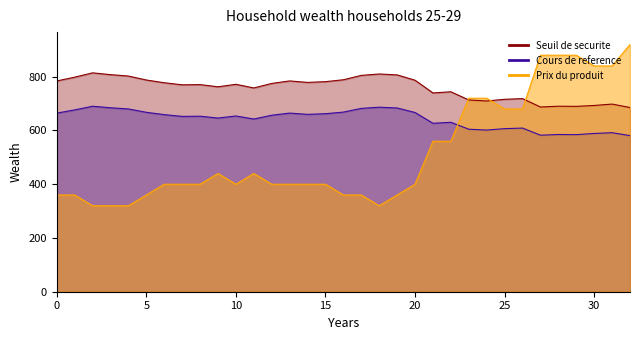

True or false: Seuil de securite has more than 2 points higher than both neighbors.

True